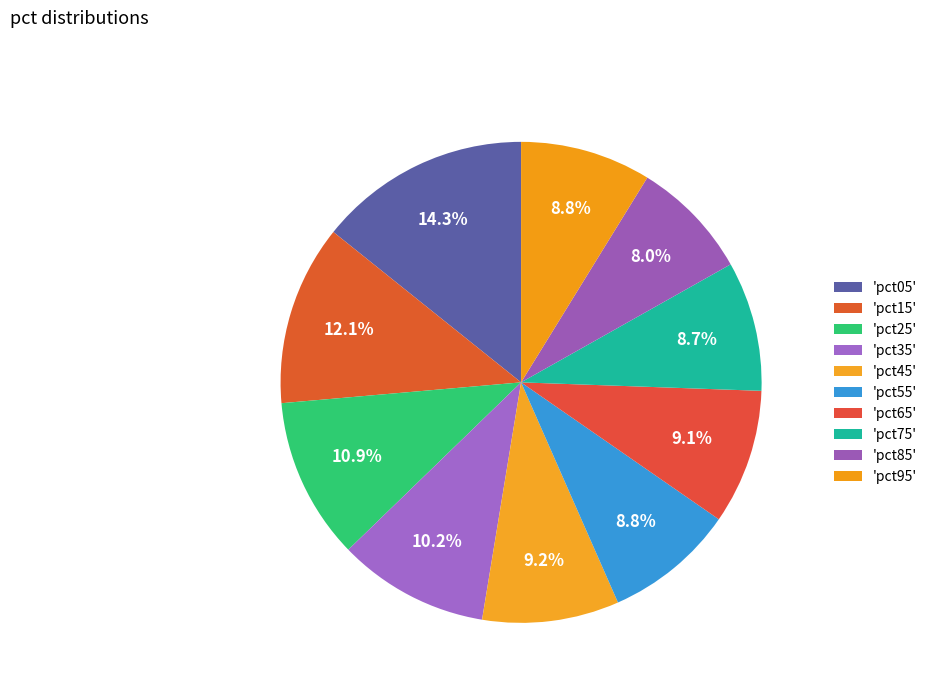

Count the number of slices in the pie.

10